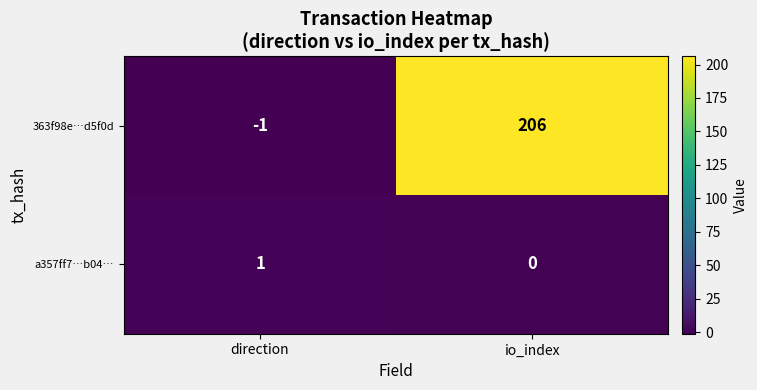

Which series has the widest spread of values?

363f98e…d5f0d